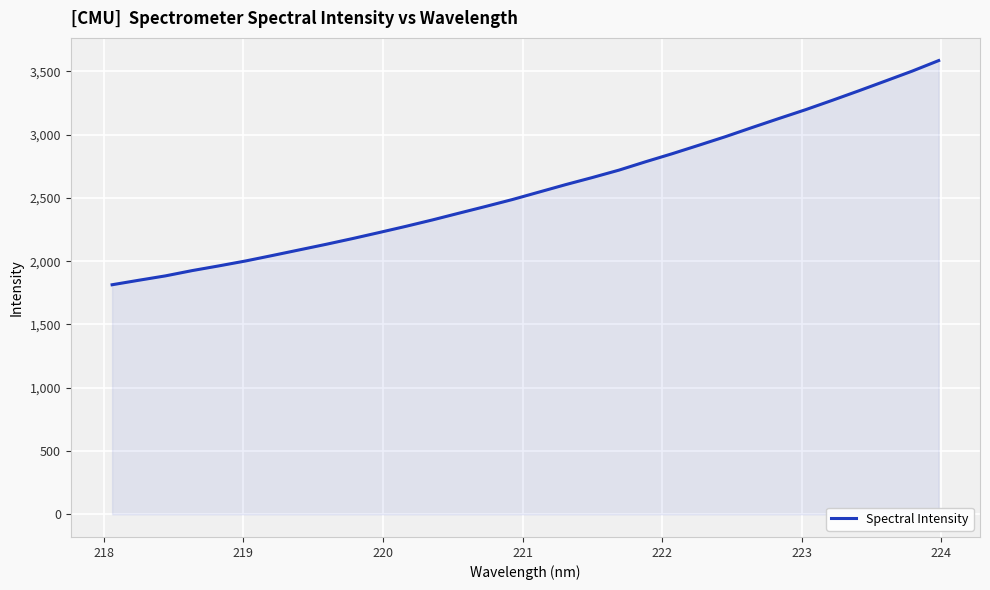

What is the maximum value shown in the chart?

3585.2